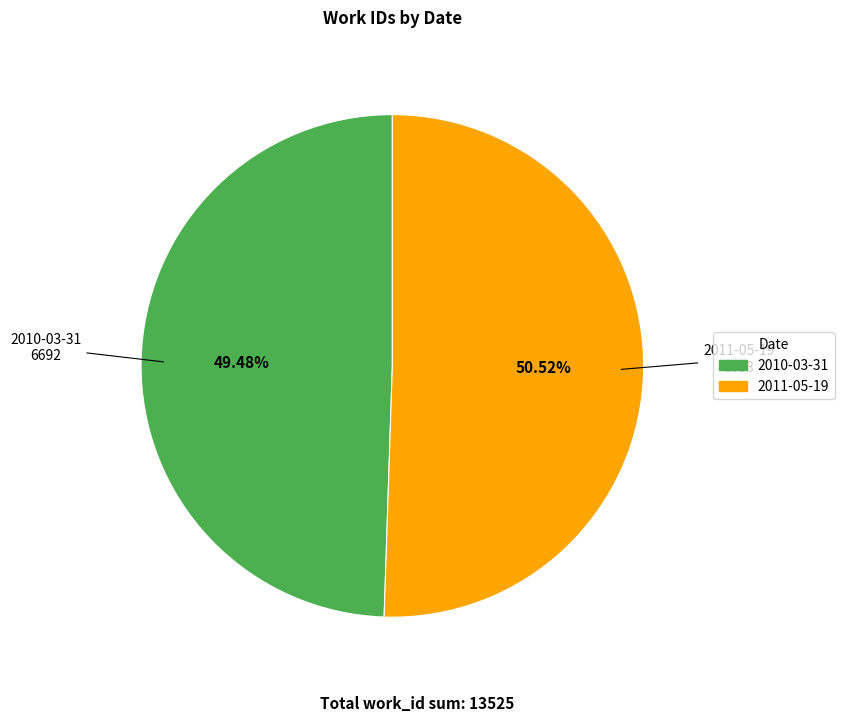

To the nearest percent, what is the difference between the 2011-05-19 and 2010-03-31 slice percentages?

1%